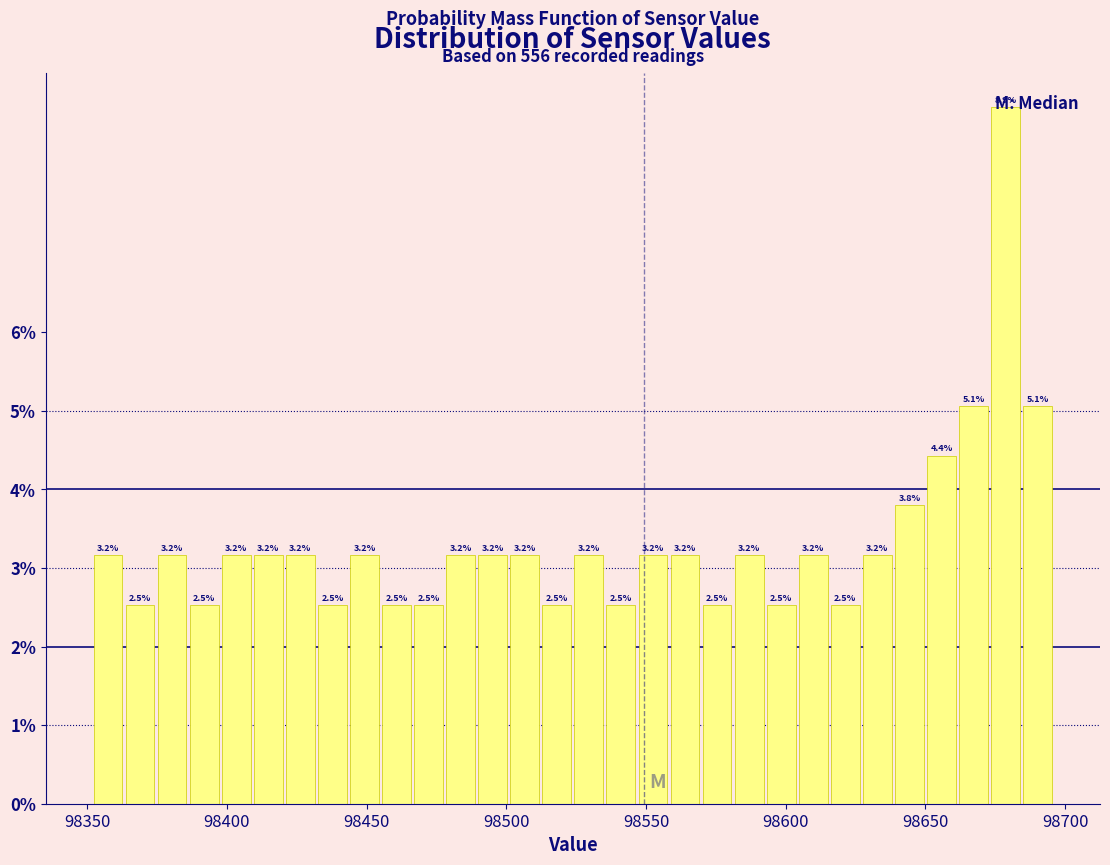

Read against the x-axis, roughly where is the centre of the tallest bar?

98680